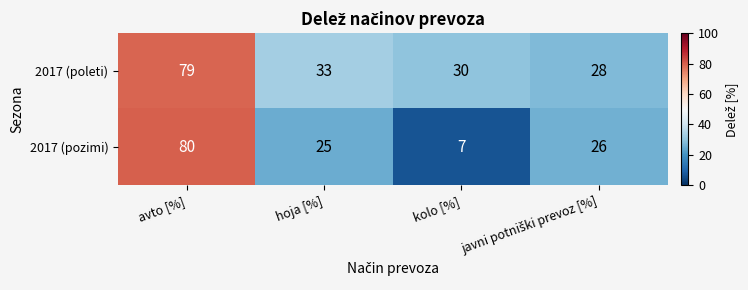

Which series has the widest spread of values?

2017 (pozimi)